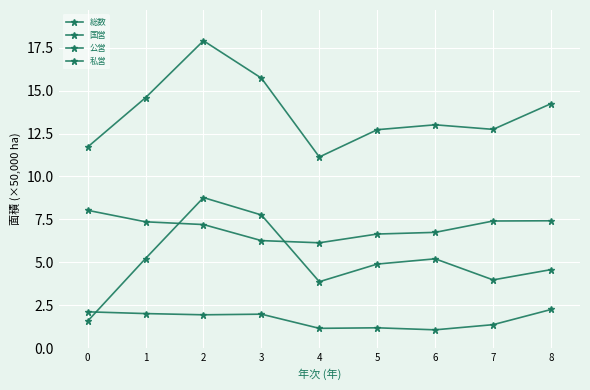

How many data points in 私営 are above 7?

5